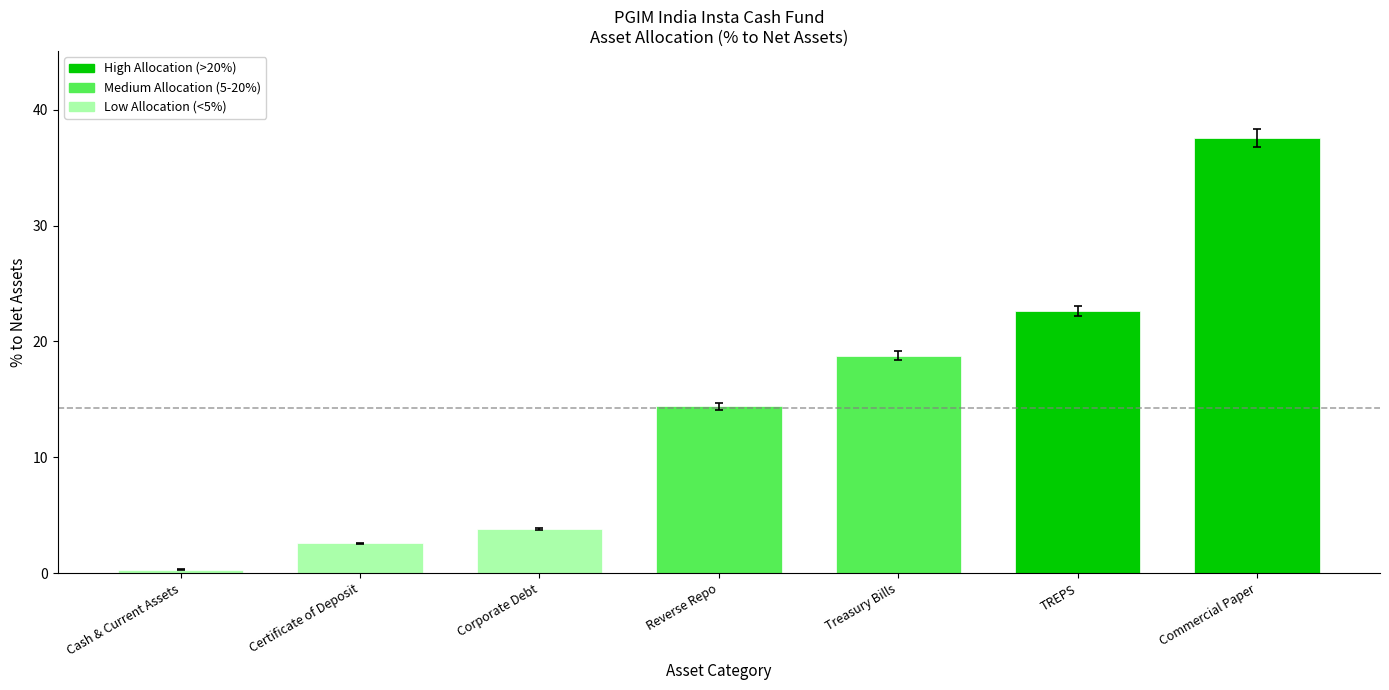

List the labels in order of value, smallest first.

Cash & Current Assets, Certificate of Deposit, Corporate Debt, Reverse Repo, Treasury Bills, TREPS, Commercial Paper